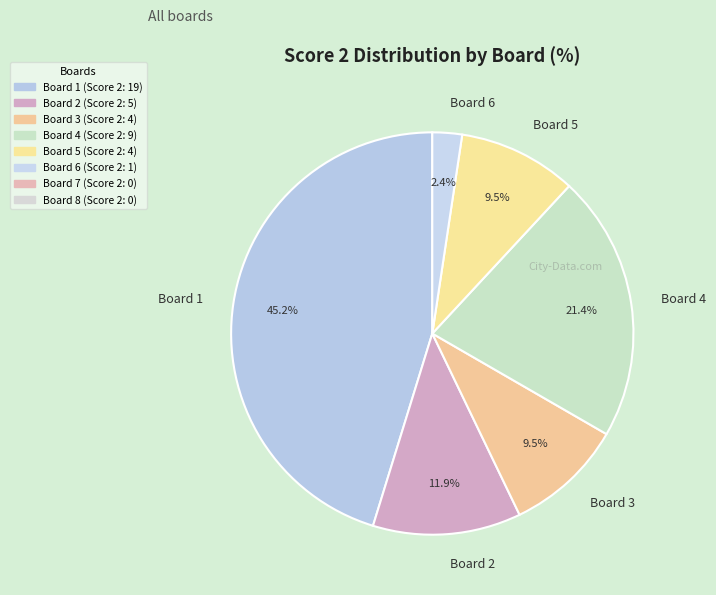

What is the total percentage of Board 6 and Board 3?

11.9%